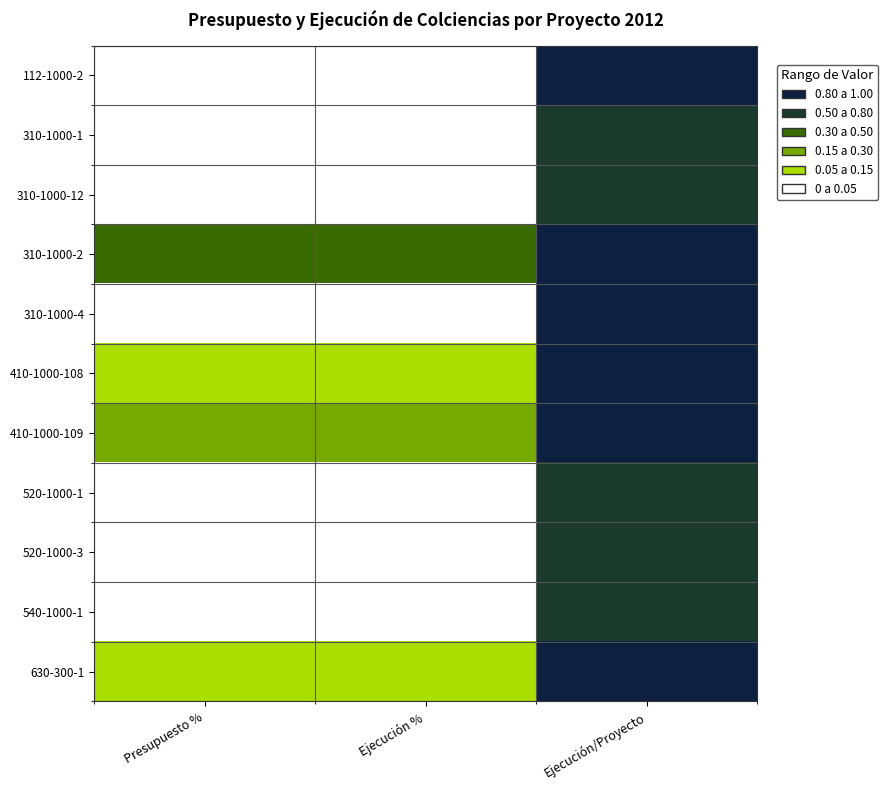

Rank the series by their maximum value, from lowest to highest.

310-1000-1, 540-1000-1, 310-1000-12, 520-1000-3, 520-1000-1, 410-1000-109, 410-1000-108, 630-300-1, 112-1000-2, 310-1000-2, 310-1000-4